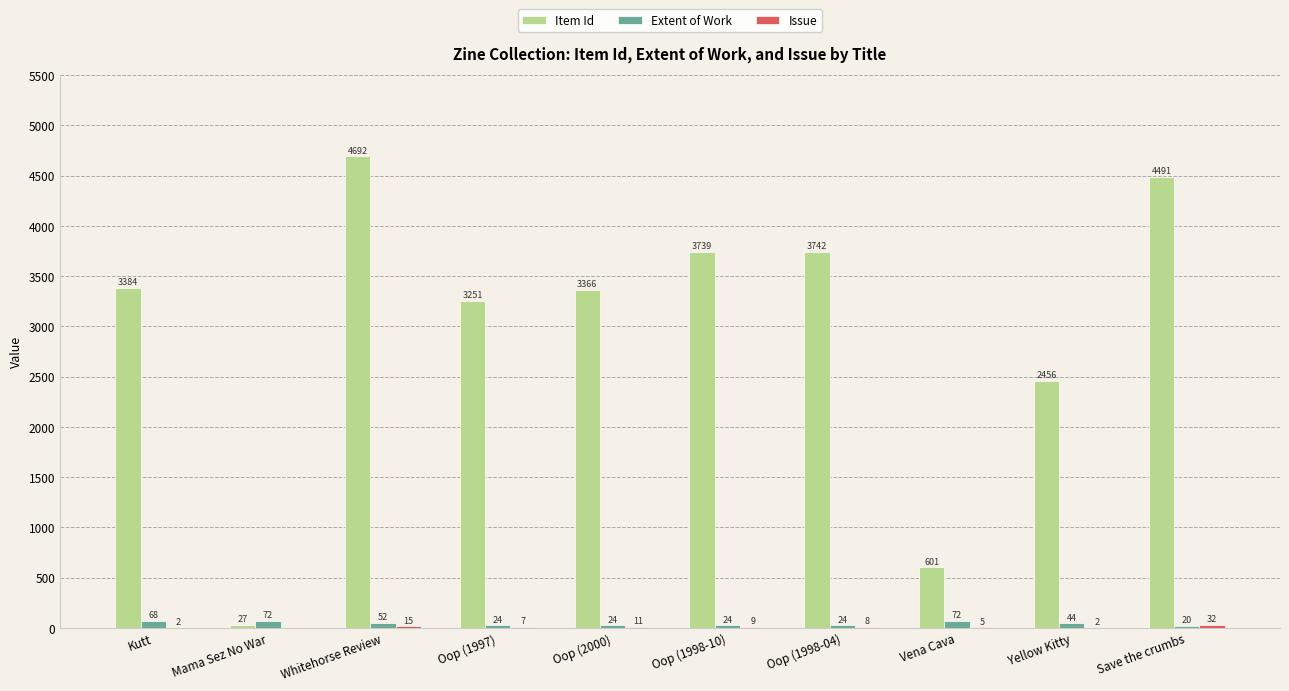

What is the sum of the Extent of Work values at Oop (2000) and Oop (1998-04)?

48